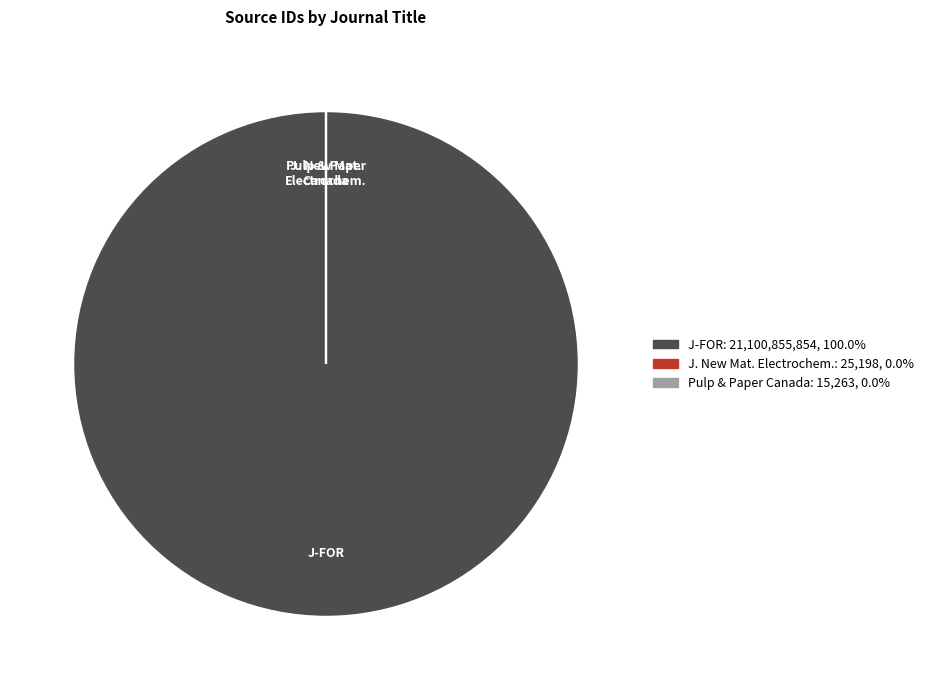

Is there a majority slice in this chart?

Yes